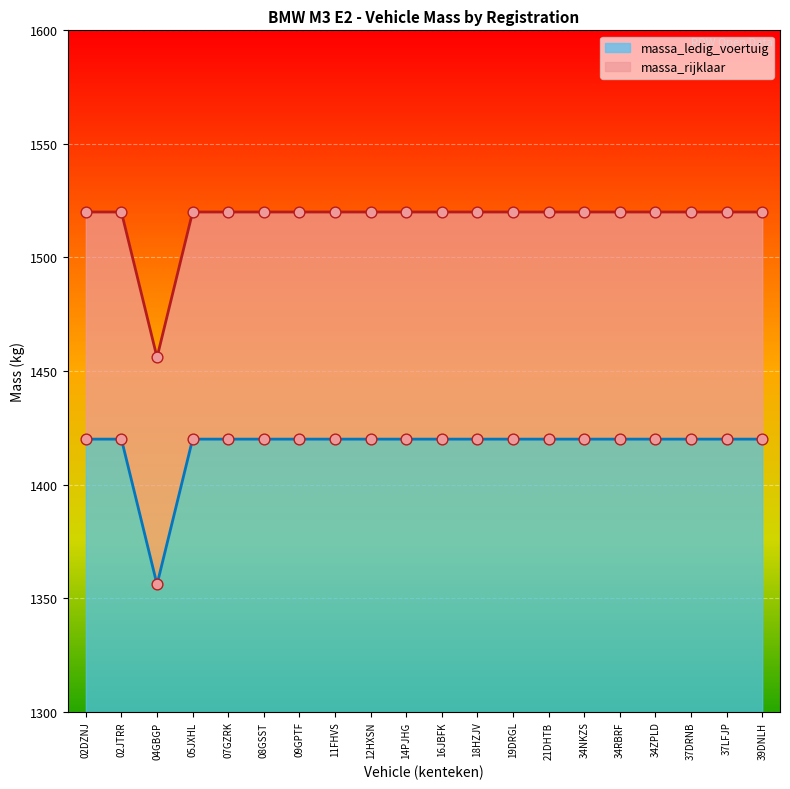

What are all the series names shown in the legend?

massa_ledig_voertuig, massa_rijklaar